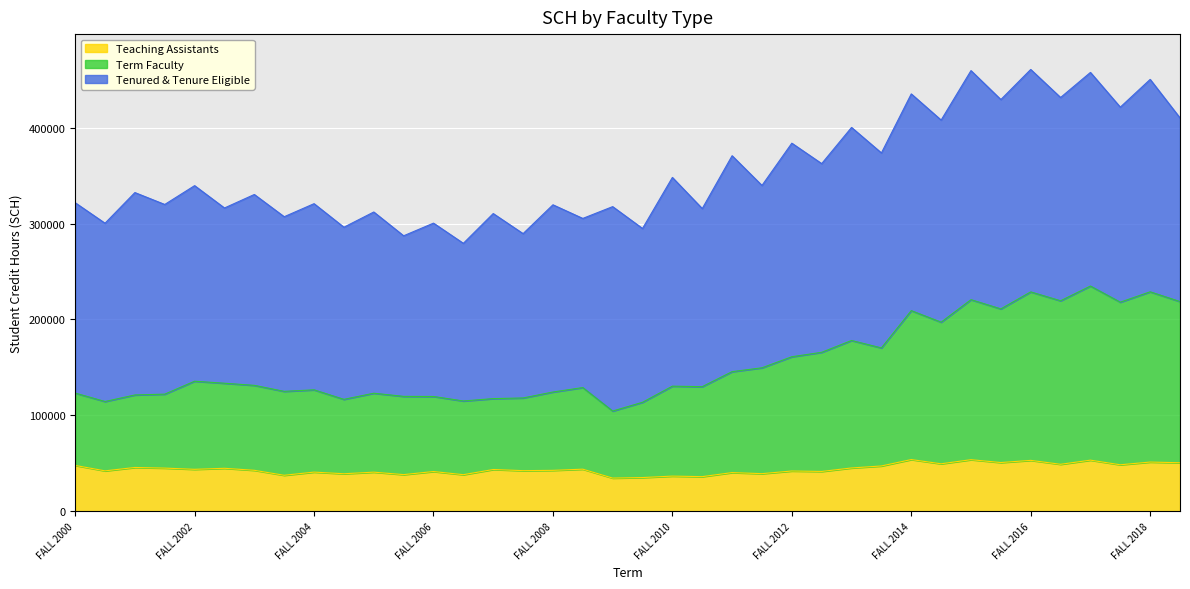

What is the average value of the Teaching Assistants series?

44035.7